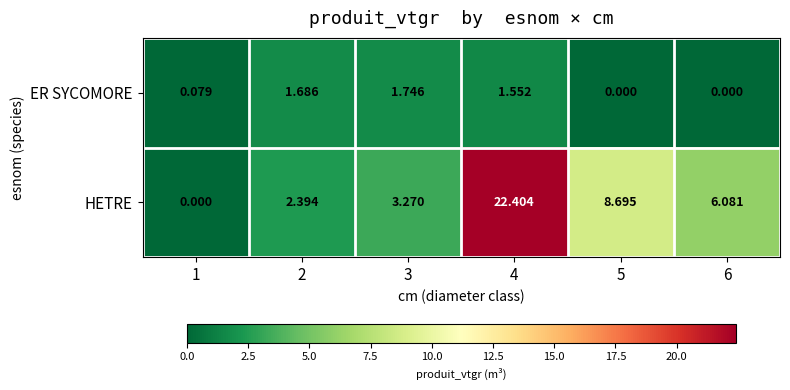

Which series has the largest range (max minus min)?

HETRE